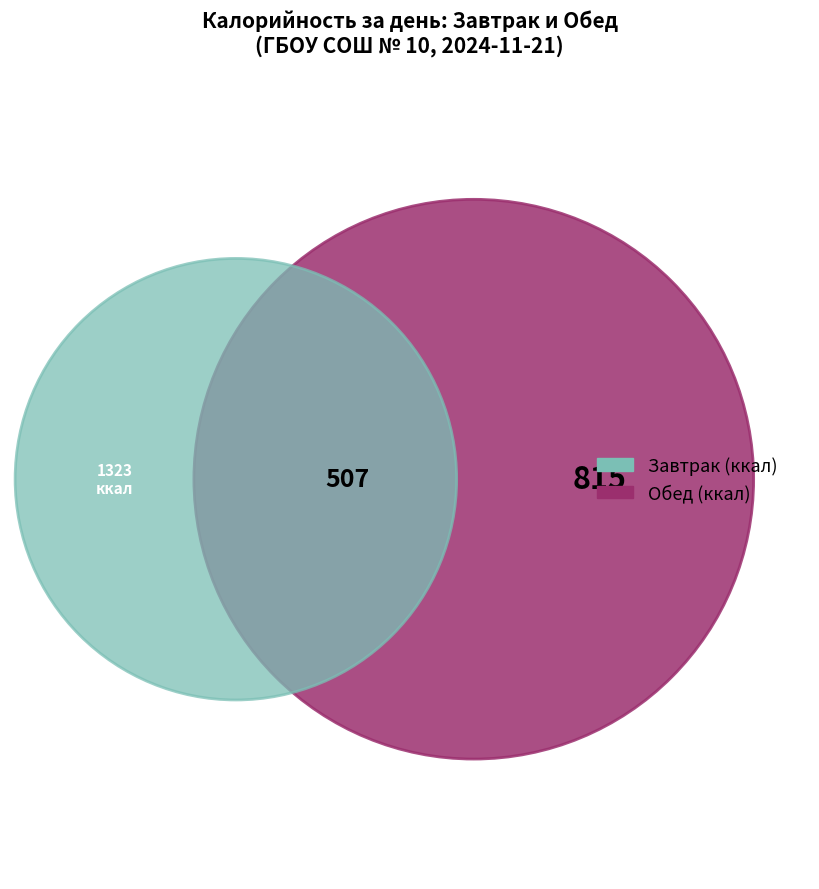

Does any single category account for the majority?

Yes